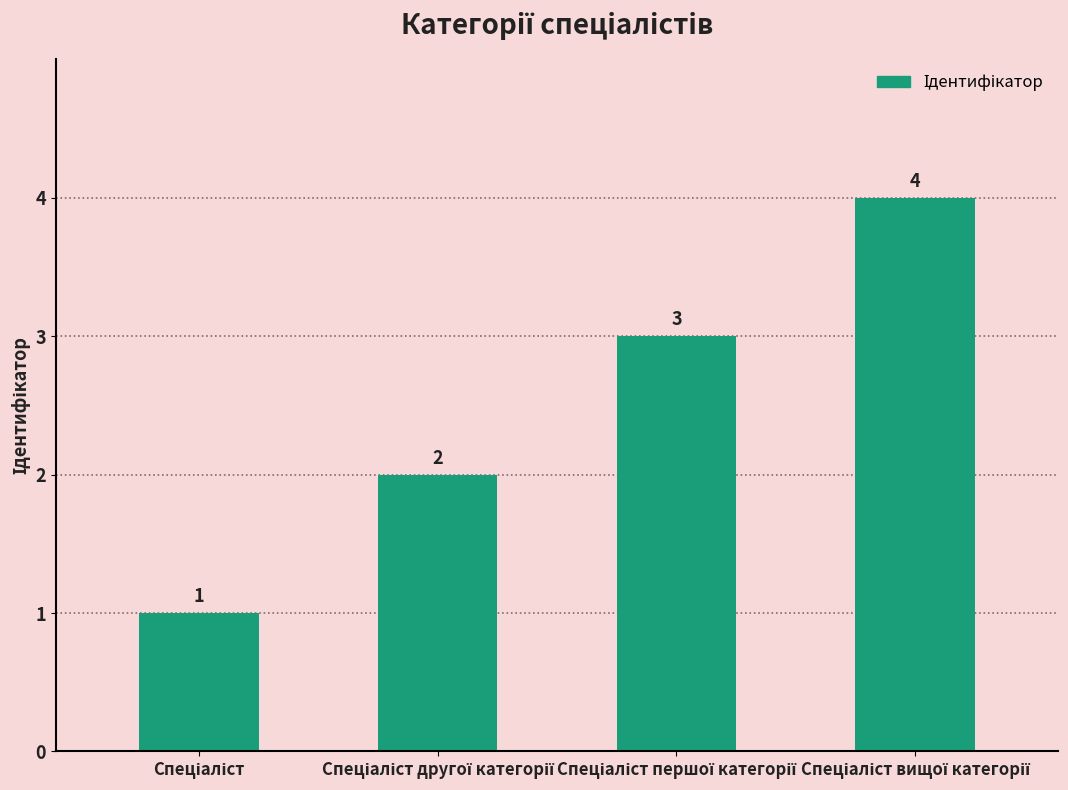

How many bars are there in total?

4